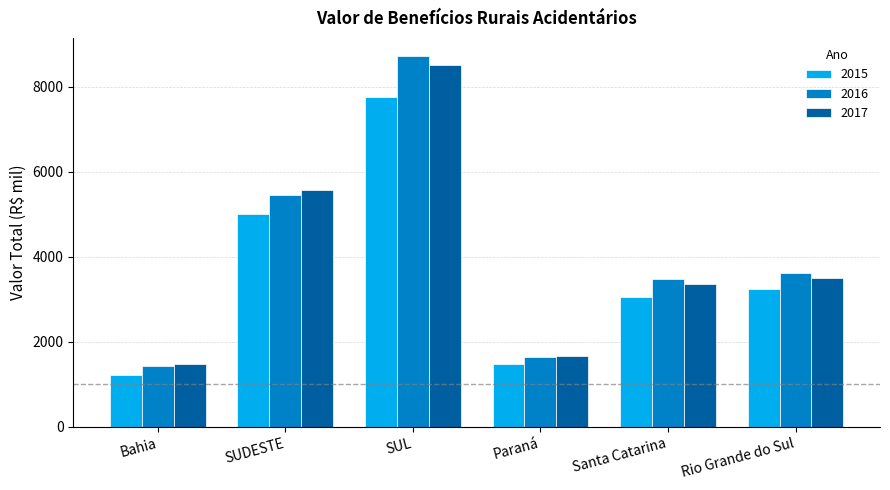

What position from the right is Bahia?

6